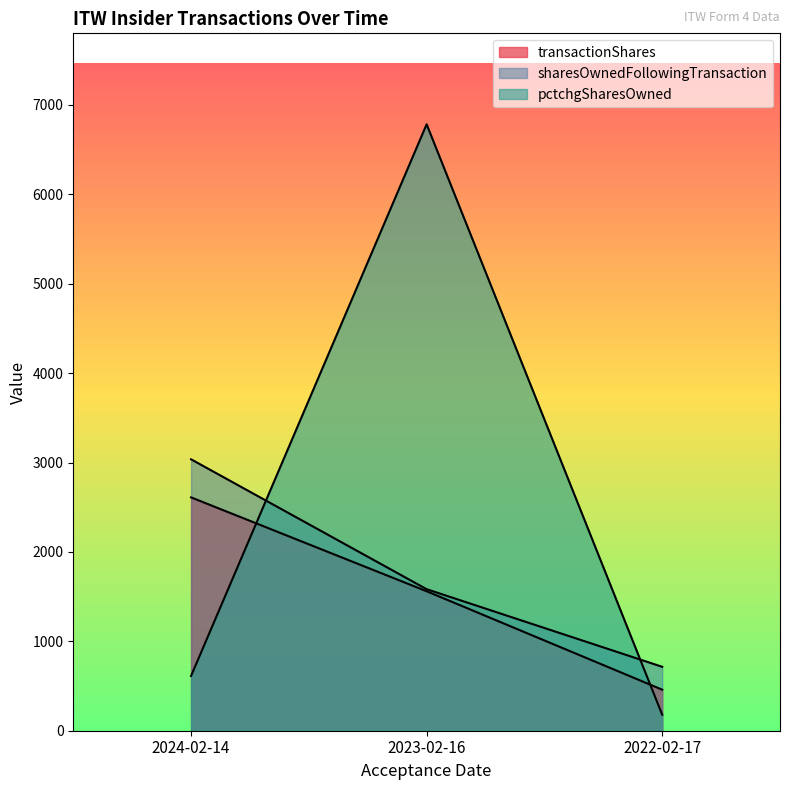

Between 2023-02-16 and 2022-02-17, which is larger?

2023-02-16